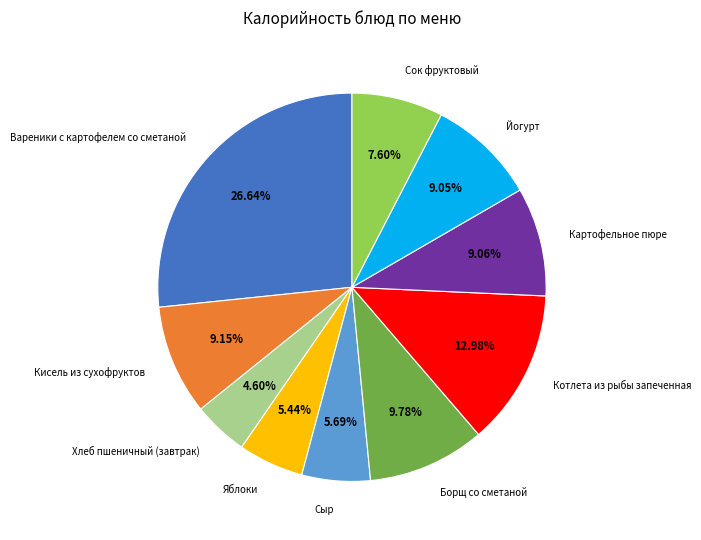

Count the number of slices in the pie.

10